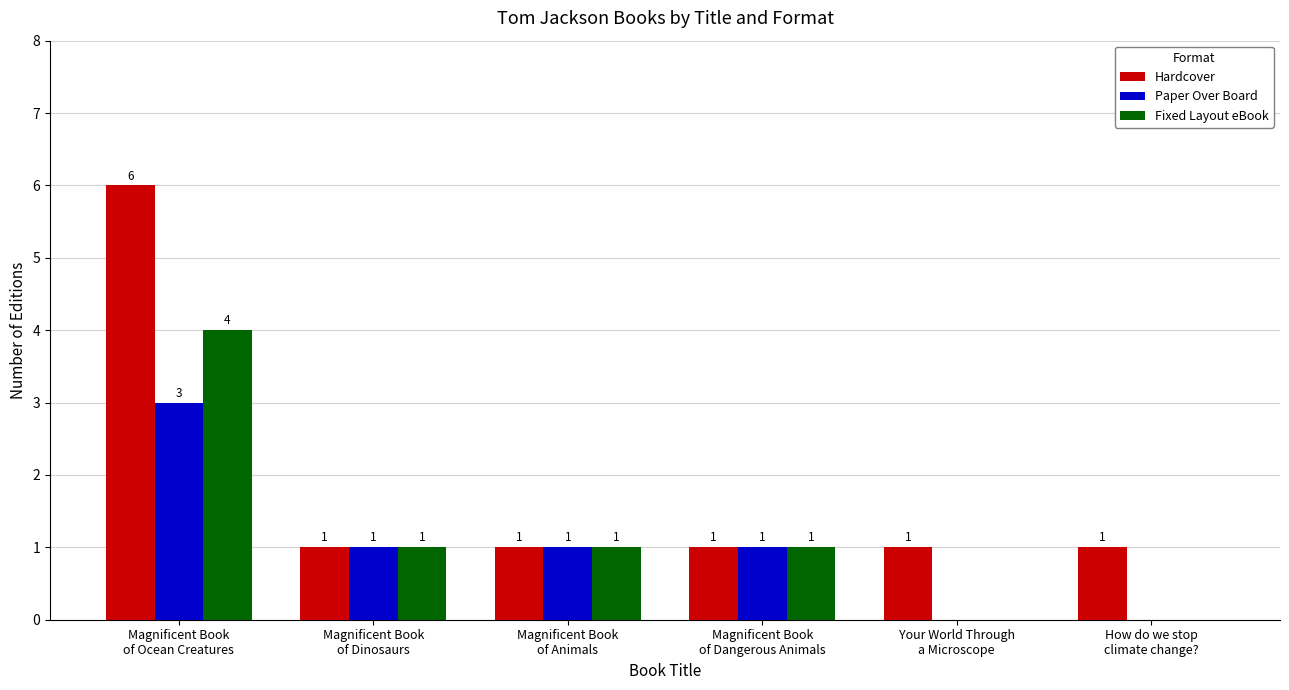

What is the greatest value displayed?

6